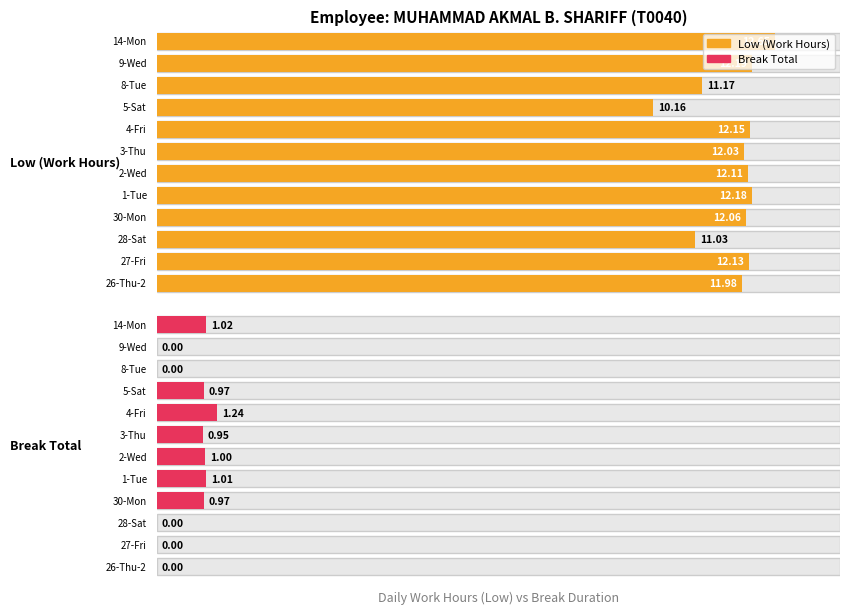

The value of Break Total at 17-Thu is 0.3. True or false?

False